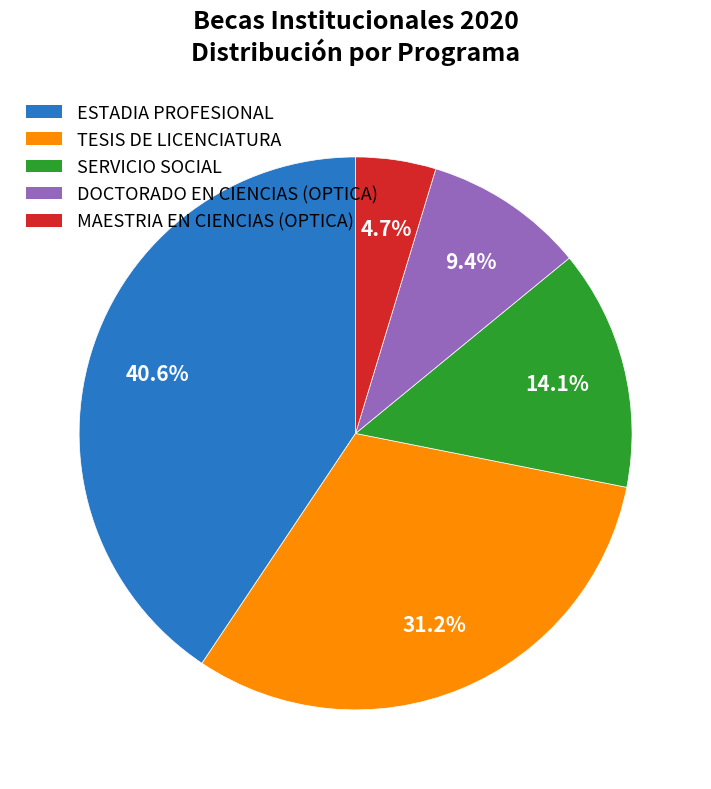

Rank the categories by value from highest to lowest.

ESTADIA PROFESIONAL, TESIS DE LICENCIATURA, SERVICIO SOCIAL, DOCTORADO EN CIENCIAS (OPTICA), MAESTRIA EN CIENCIAS (OPTICA)